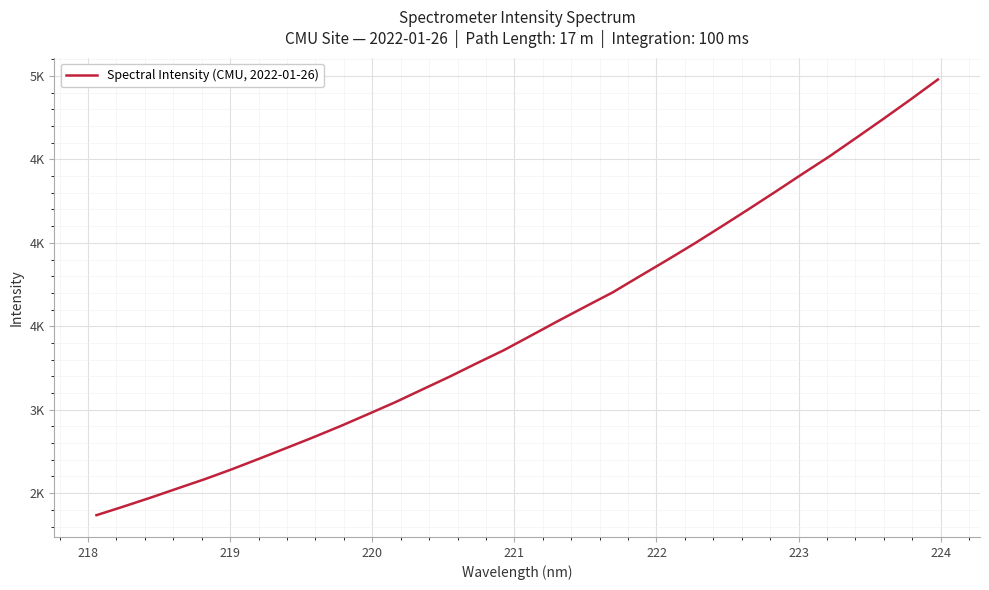

What is the average value?

3498.1